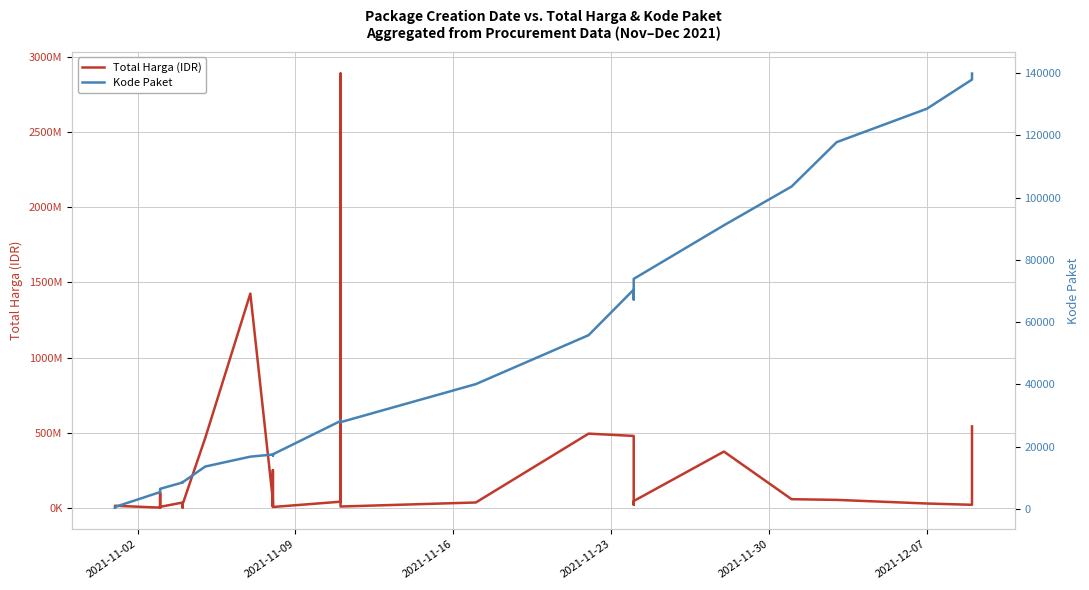

What is the sum of all Total Harga (IDR) values?

7518497085